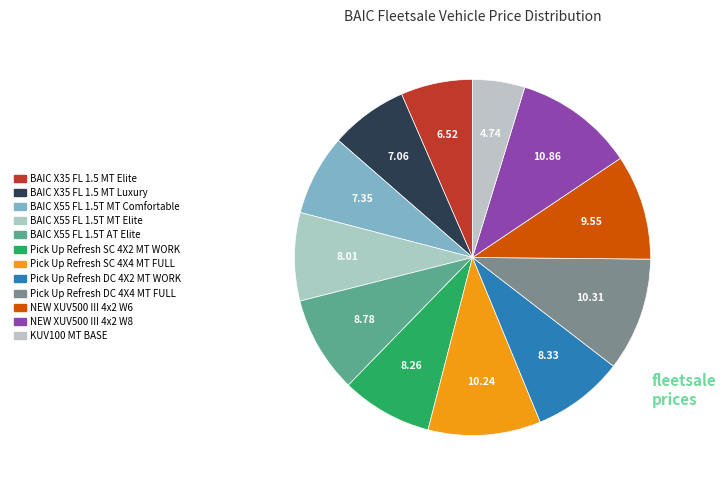

Which category has the smallest portion of the pie?

KUV100 MT BASE